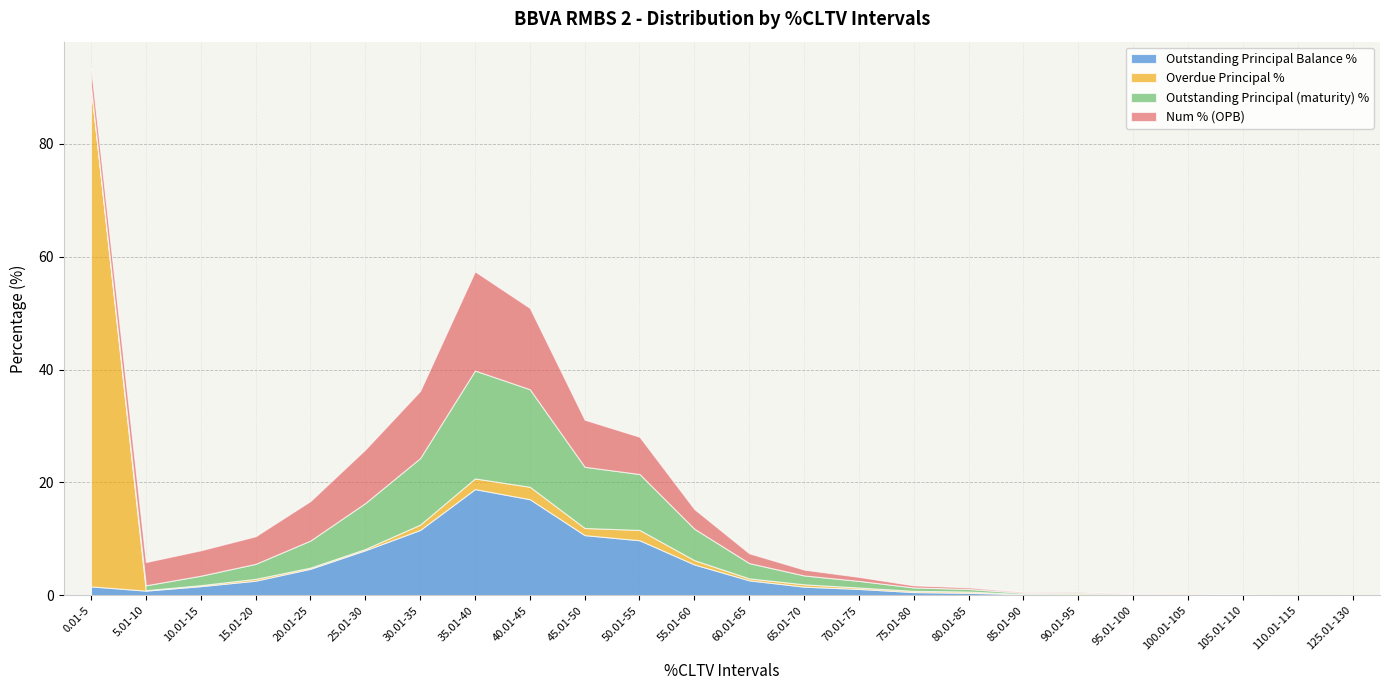

The value of Num % (OPB) at 95.01-100 is 0.0. True or false?

False